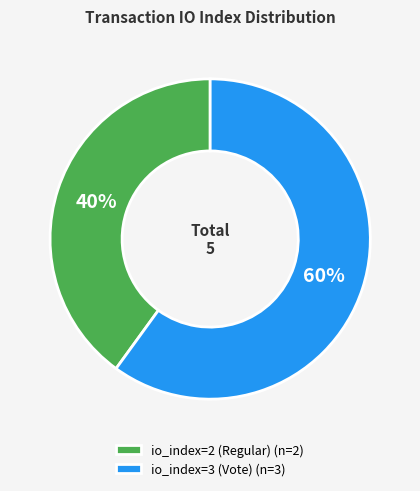

What is the ratio of the value at io_index=2 (Regular) (n=2) to the value at io_index=3 (Vote) (n=3)?

0.7